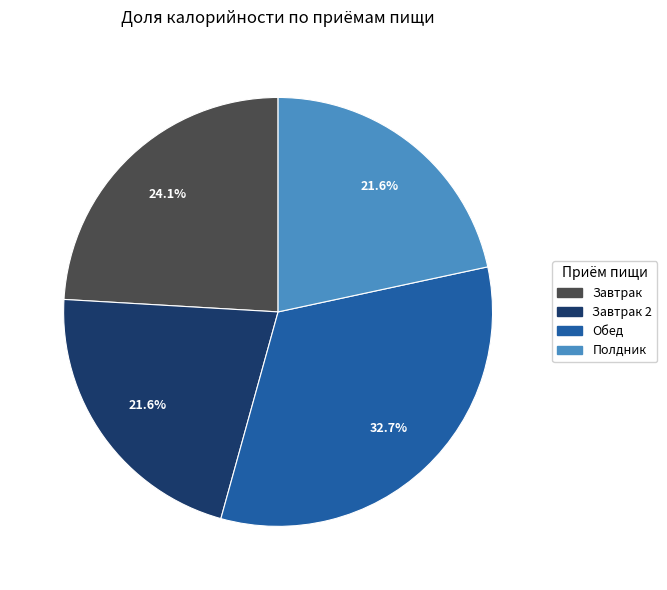

Is there a majority slice in this chart?

No